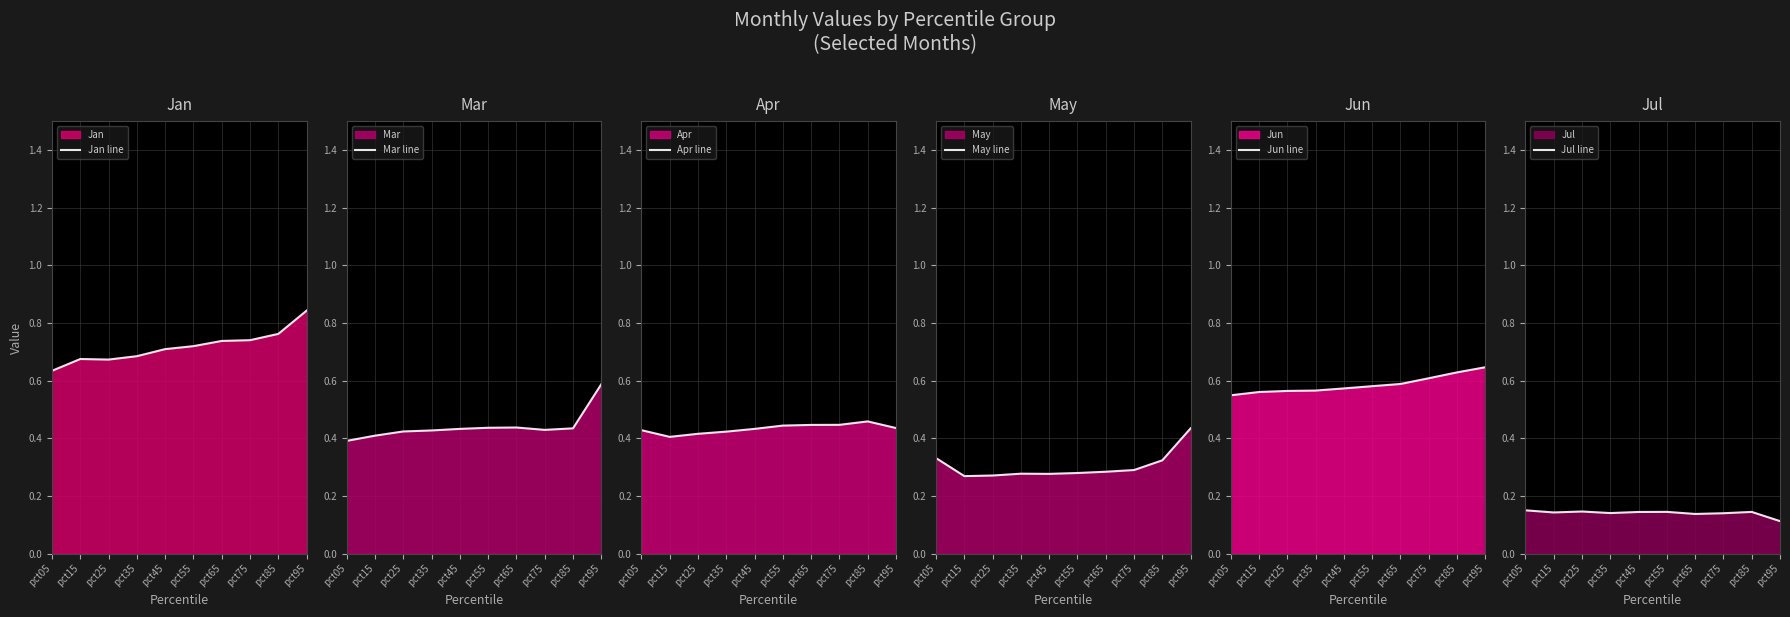

Where is May line nearest to the value 0?

pct15